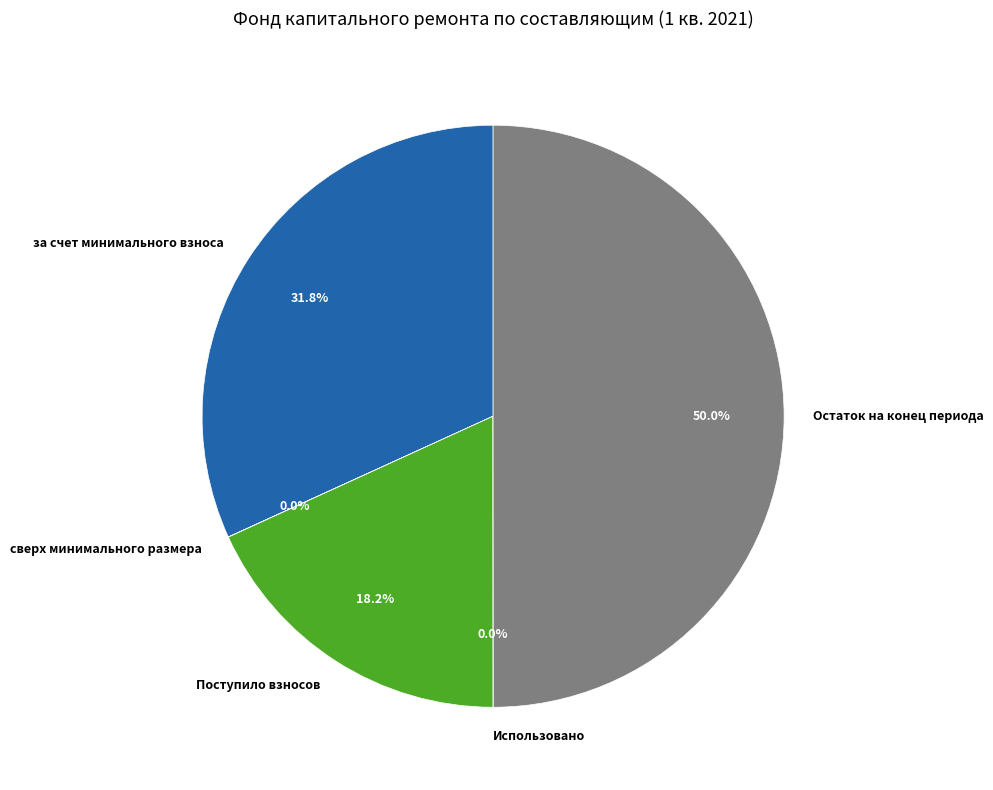

Do Остаток на конец периода and за счет минимального взноса together represent more than half of the pie?

Yes